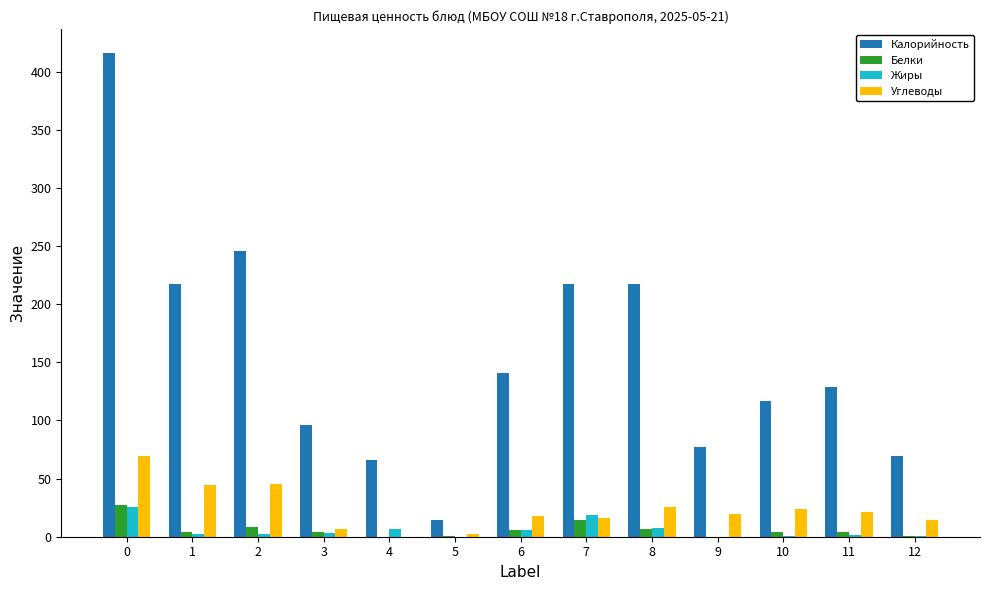

What is the total value across all series at 9?

96.8